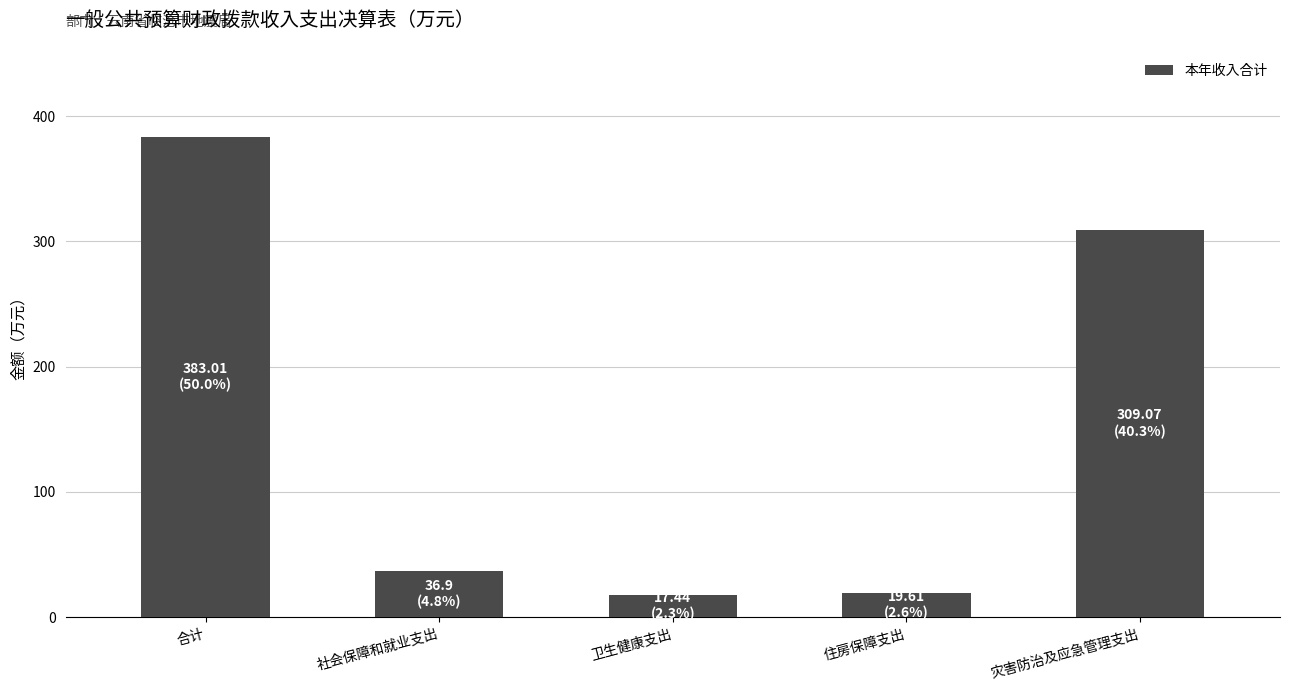

Does the chart contain any negative values?

No